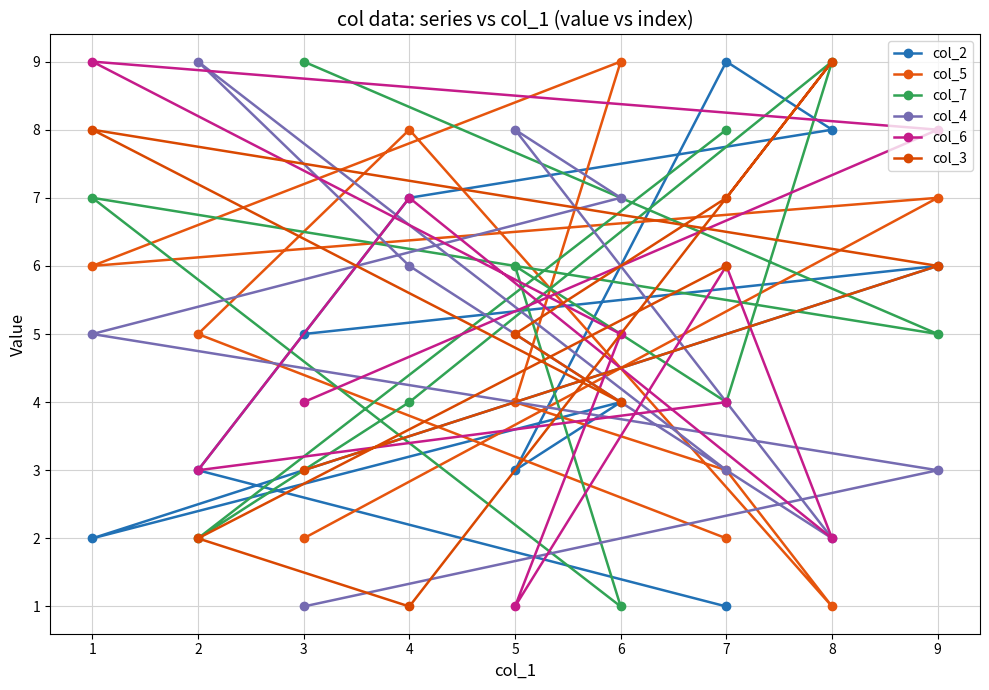

What is the difference between the maximum and minimum values in the col_6 series?

8